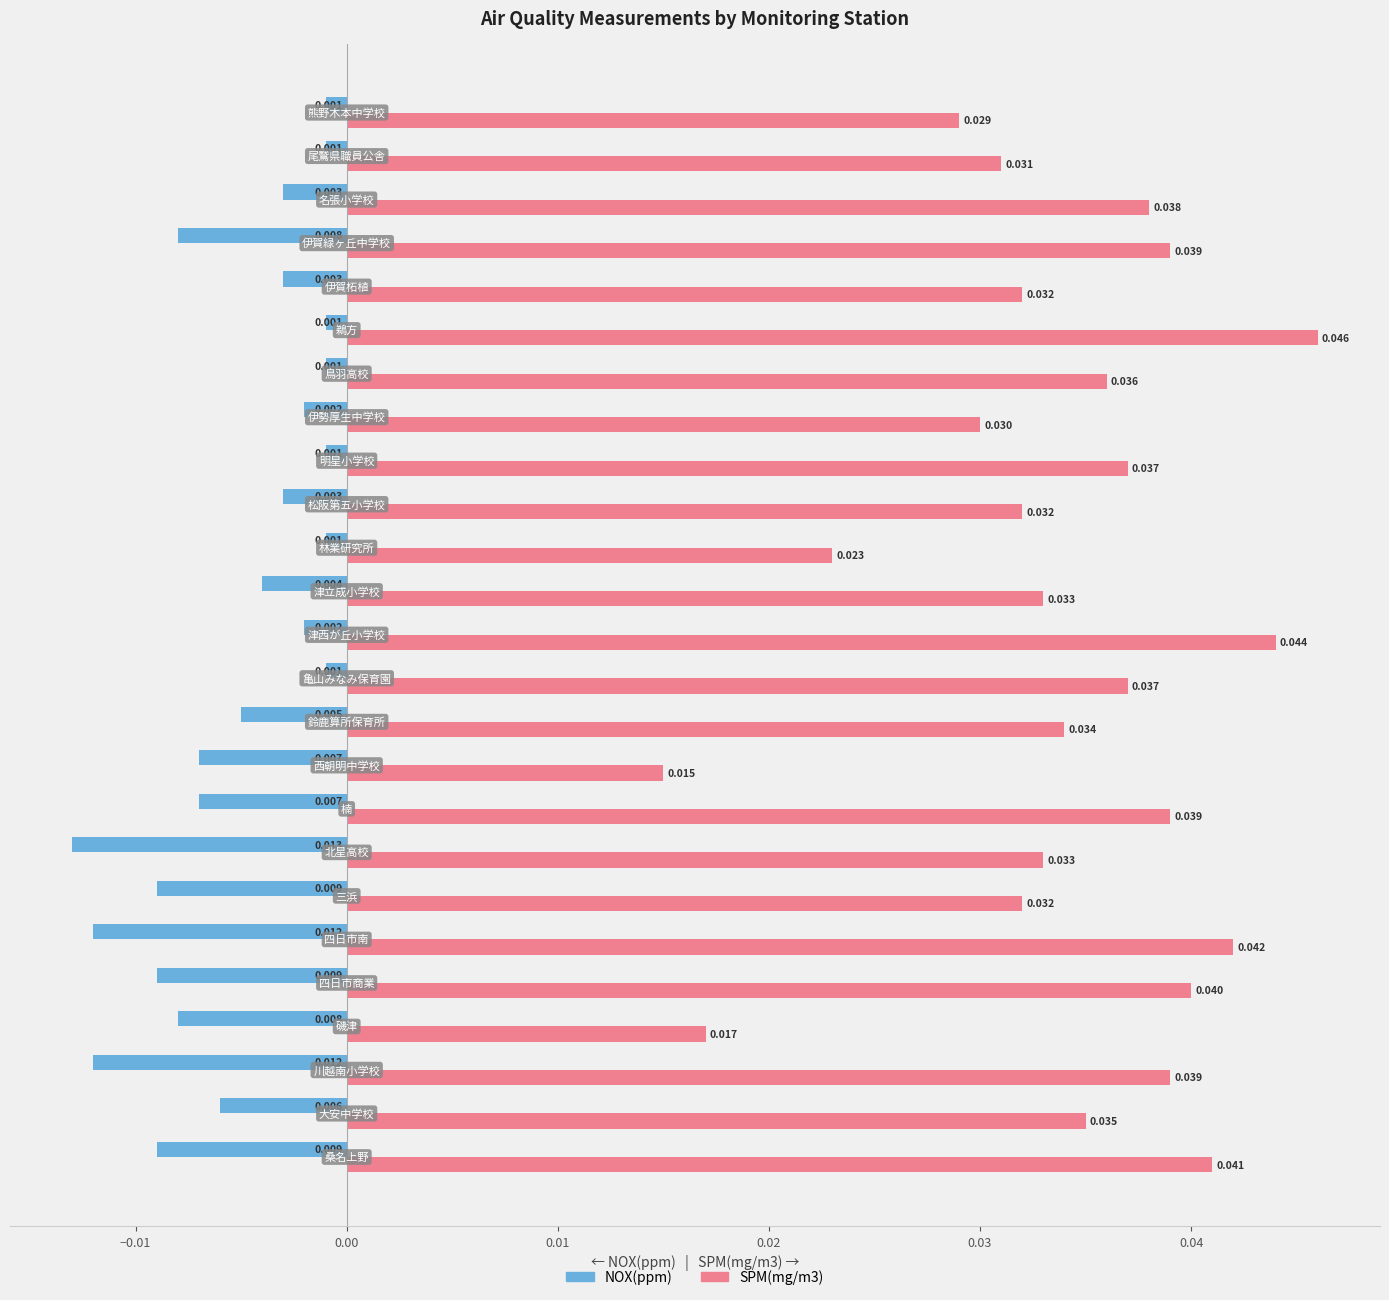

What are all the series names shown in the legend?

NOX(ppm), SPM(mg/m3)